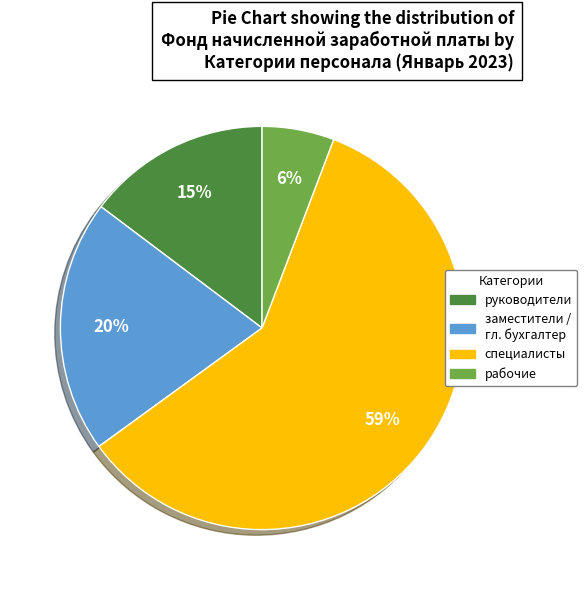

To the nearest percent, what is the average slice percentage?

25%